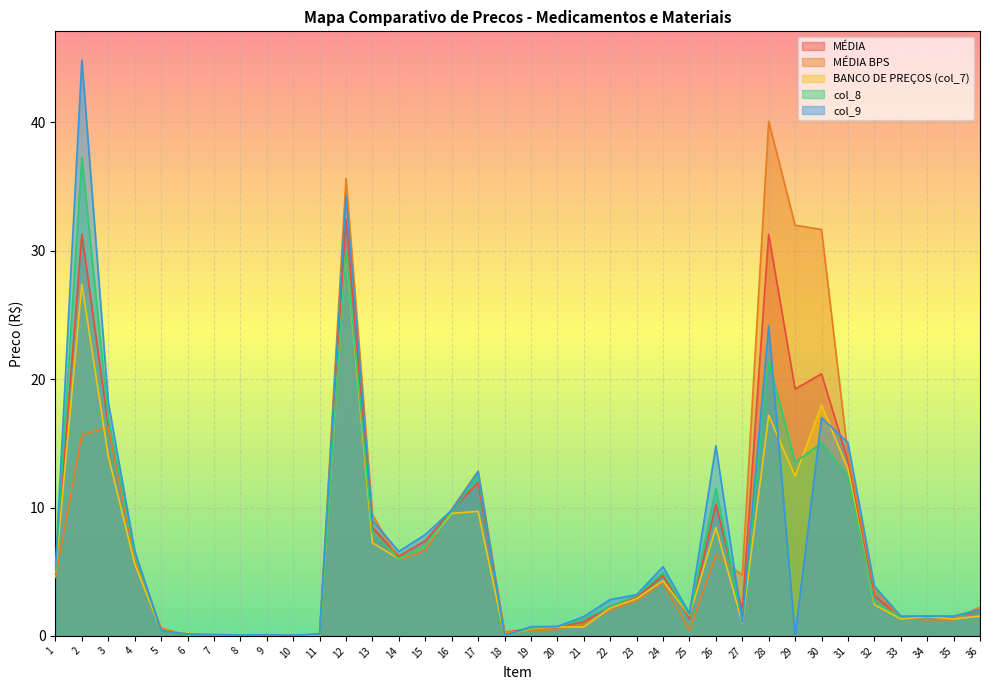

How many lines are shown in the chart?

5